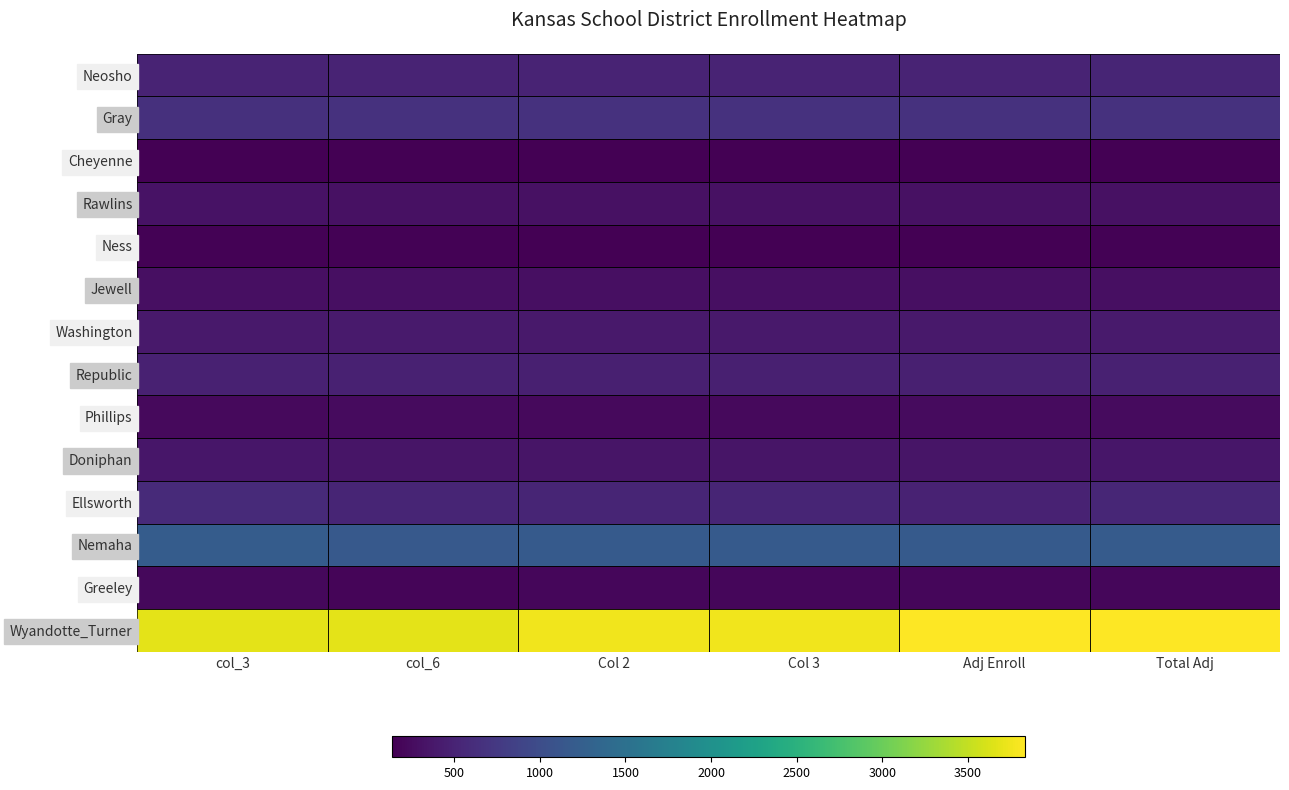

Rank the series by their maximum value, from lowest to highest.

Cheyenne, Ness, Greeley, Phillips, Jewell, Rawlins, Doniphan, Washington, Republic, Neosho, Ellsworth, Gray, Nemaha, Wyandotte_Turner